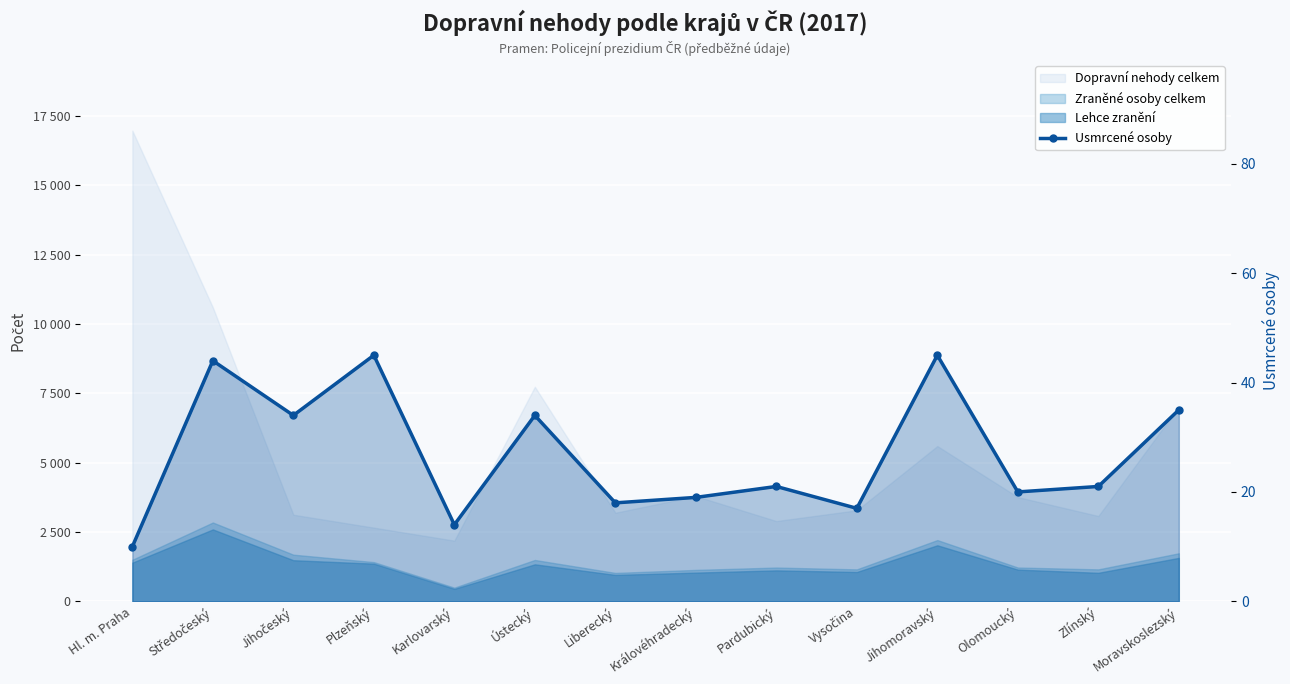

What position from the left is Královéhradecký?

8